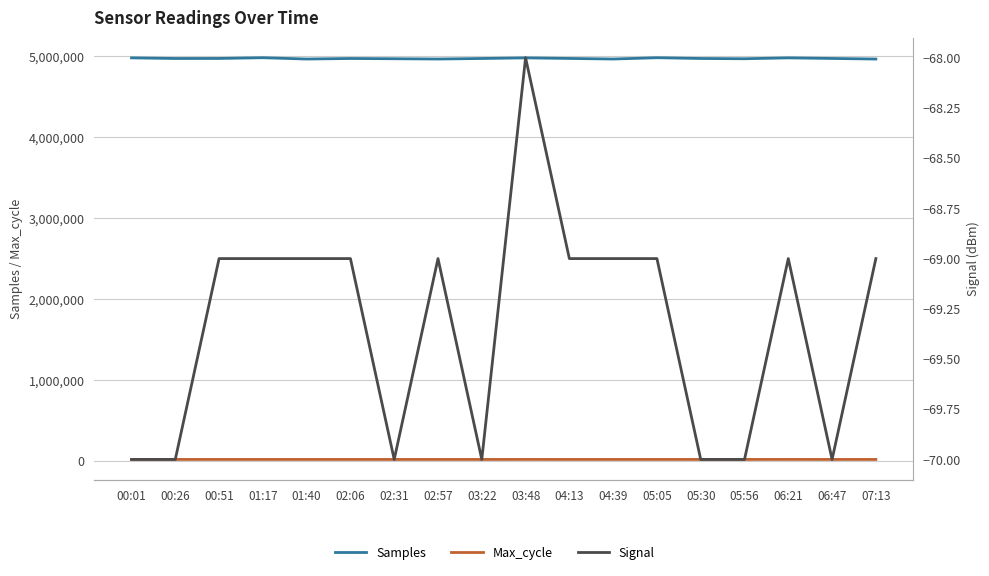

At which label does Signal first exceed -69?

03:48